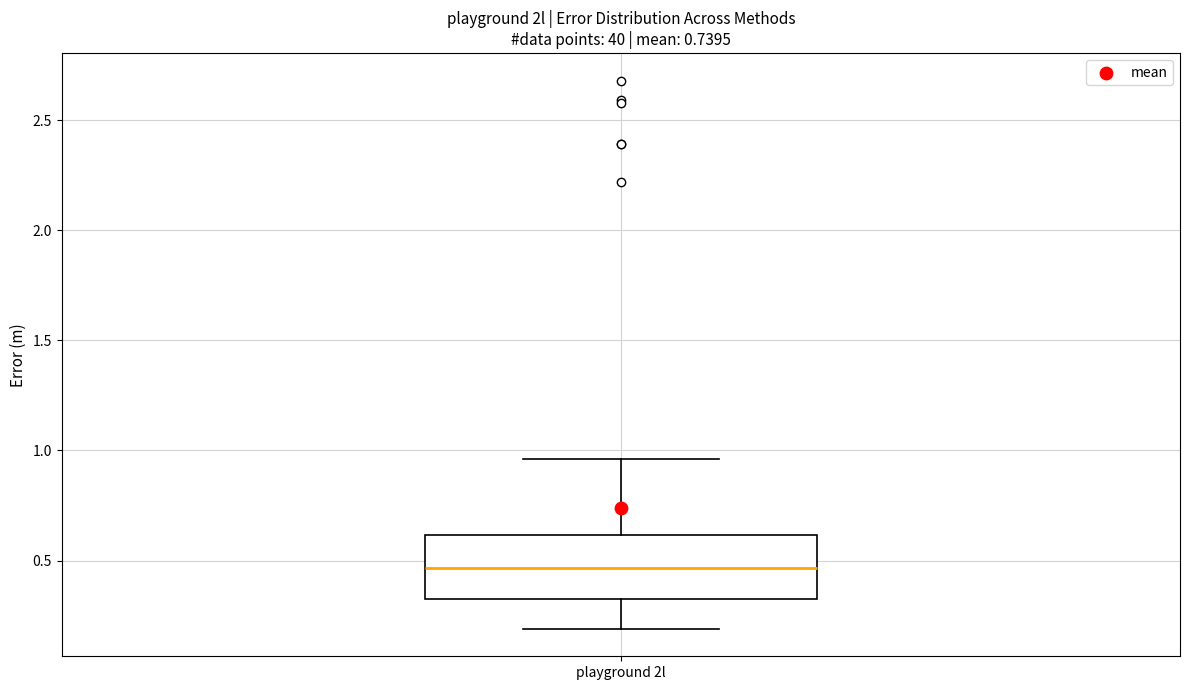

Read this box plot against the y-axis: the position of the median line, the range covered by the box, and the ends of both whiskers. The values are not printed on the chart, so give them approximately, as read against the axis.

median 0.45, box 0.35 to 0.60, whiskers 0.20 to 0.95